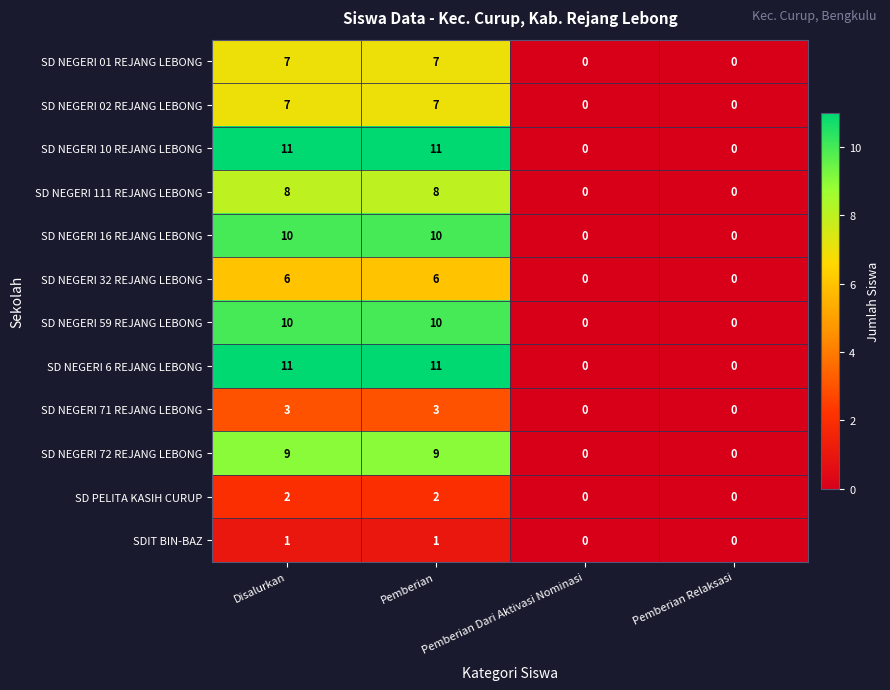

What is the difference between the highest and lowest values at Disalurkan?

10